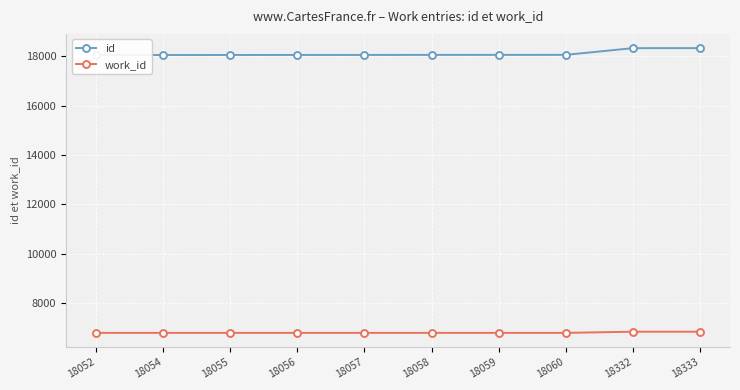

What is the value of the work_id point at the 2nd from the left?

6781